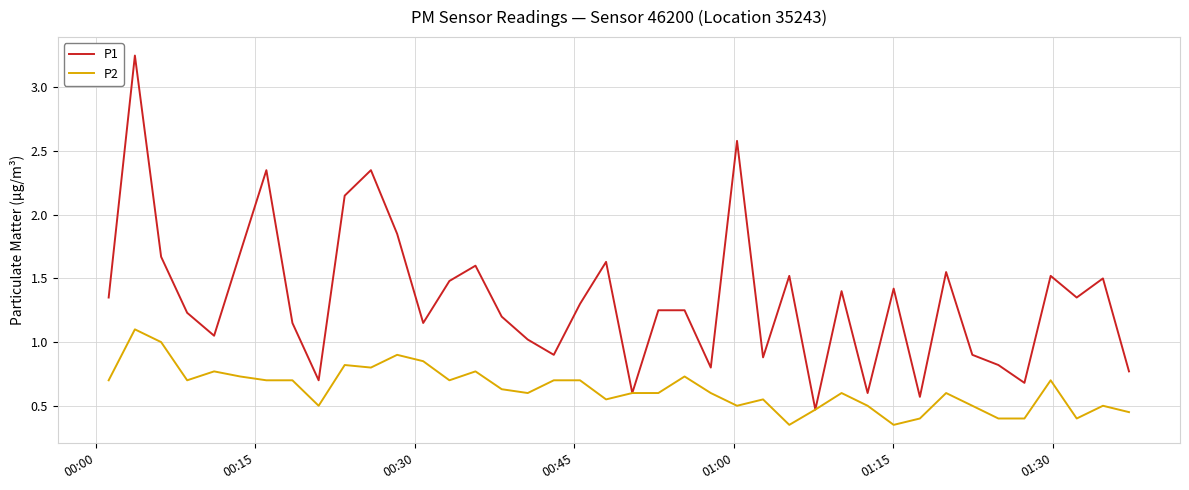

Which series has the largest range (max minus min)?

P1